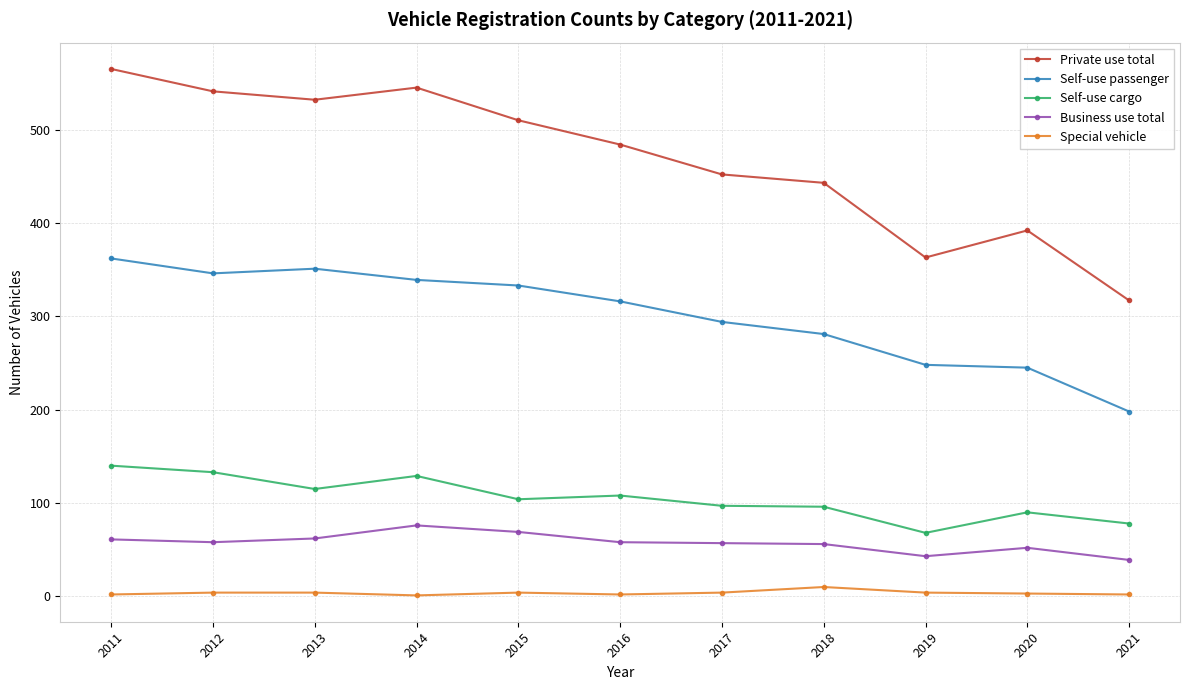

The value of Business use total at 2021 is 39. True or false?

True